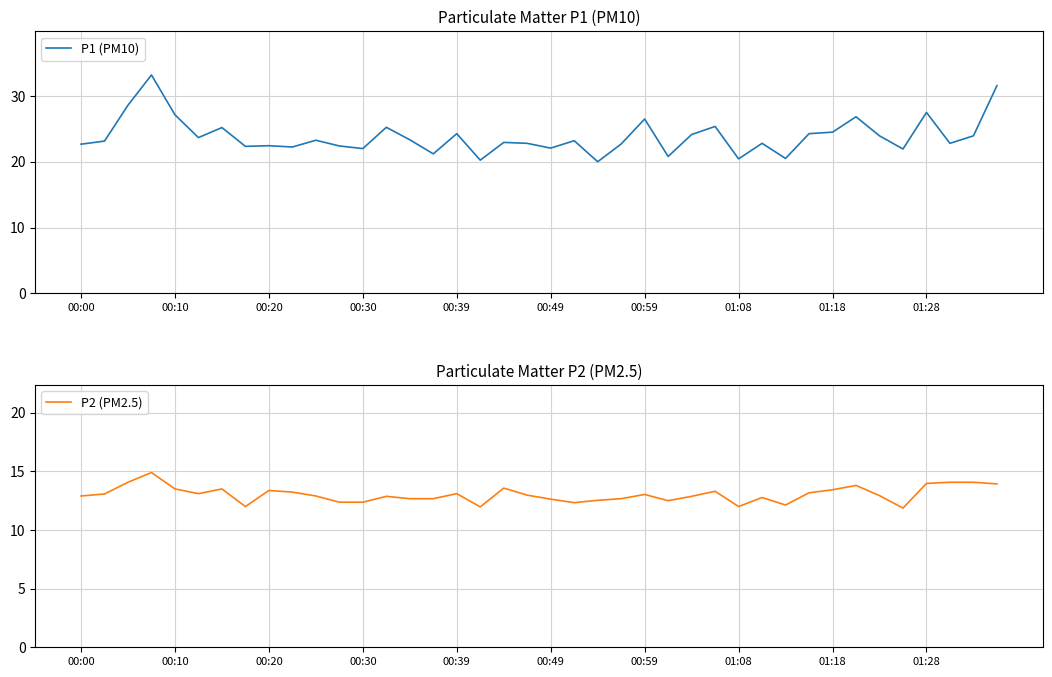

True or false: P1 (PM10) has a value of 22.7 at 00:00.

True